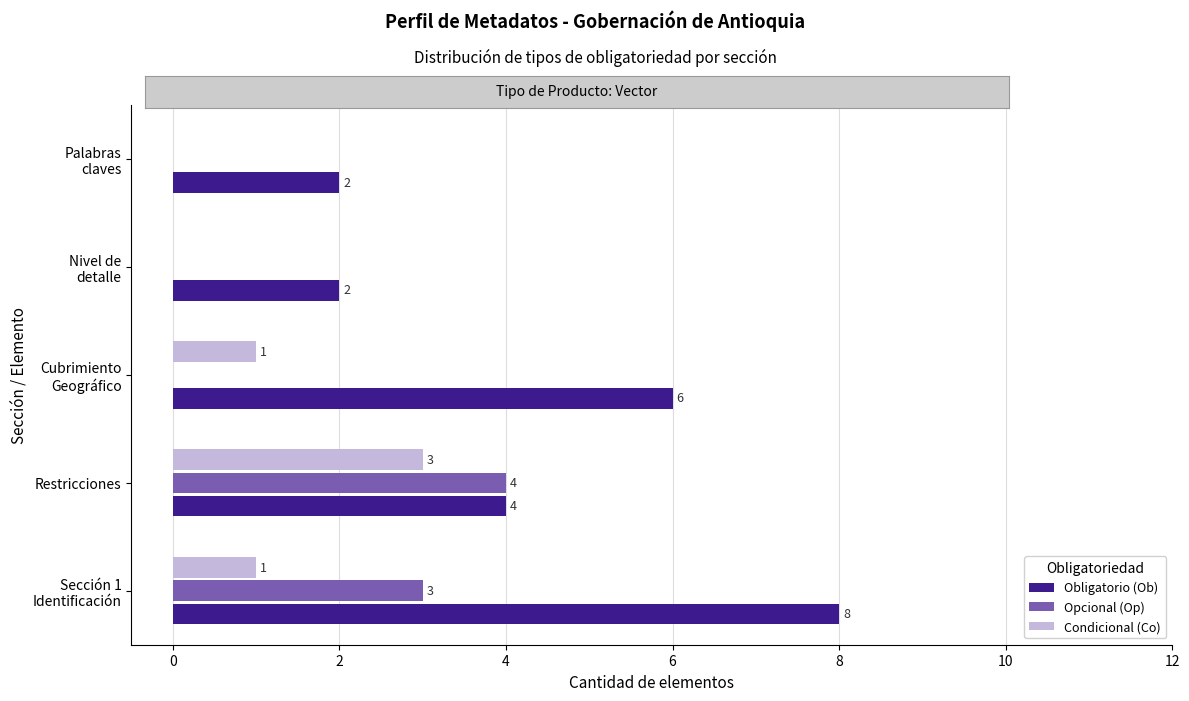

The Opcional (Op) series shows 4 at Restricciones. True or false?

True